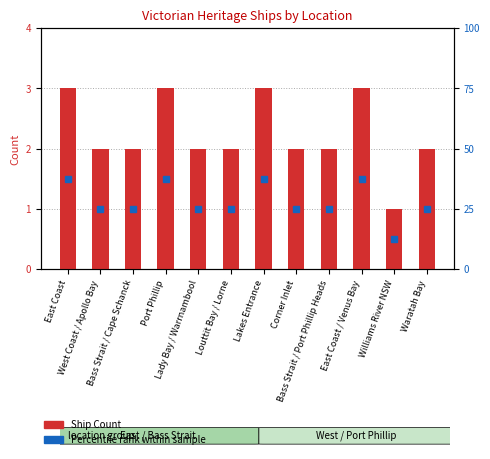

Reading right to left, list all the values displayed in this chart.

Waratah Bay=2	Williams River NSW=1	East Coast / Venus Bay=3	Bass Strait / Port Phillip Heads=2	Corner Inlet=2	Lakes Entrance=3	Louttit Bay / Lorne=2	Lady Bay / Warrnambool=2	Port Phillip=3	Bass Strait / Cape Schanck=2	West Coast / Apollo Bay=2	East Coast=3